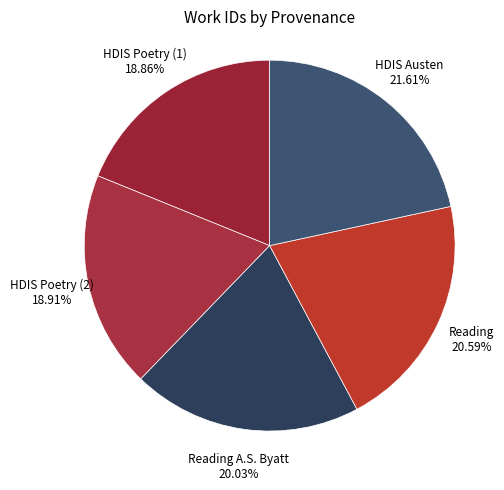

Approximately how many times larger is the value at Reading A.S. Byatt compared to Reading?

1.0